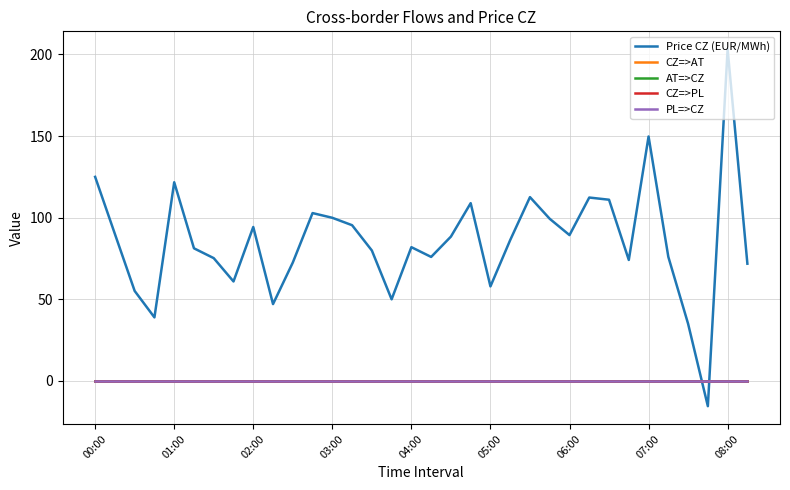

Does the chart have visible grid lines?

Yes